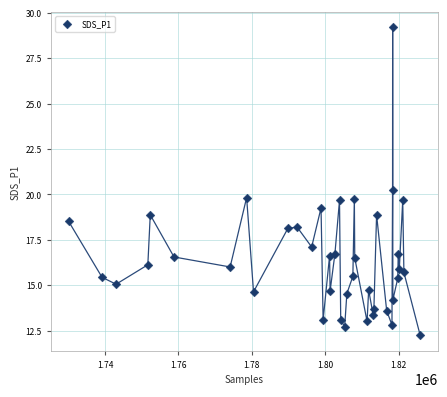

What is the range of X values (max minus min)?

95772.0